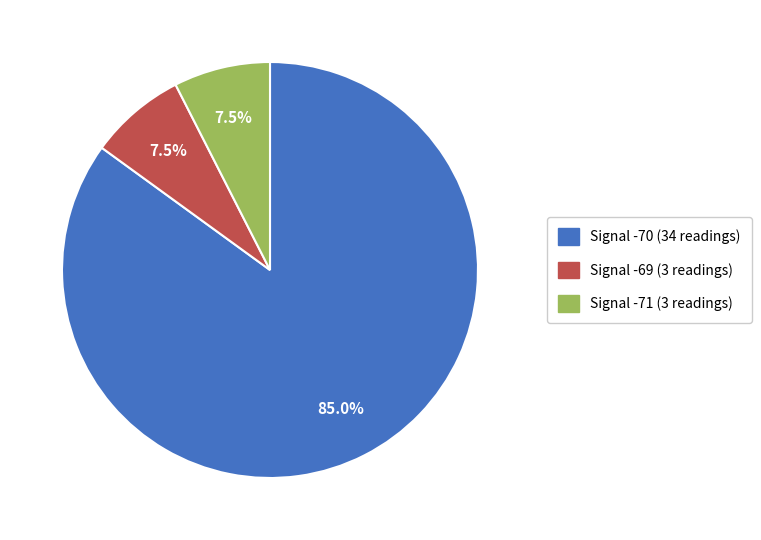

What is the ratio of the value at Signal -69 (3 readings) to the value at Signal -71 (3 readings)?

1.0